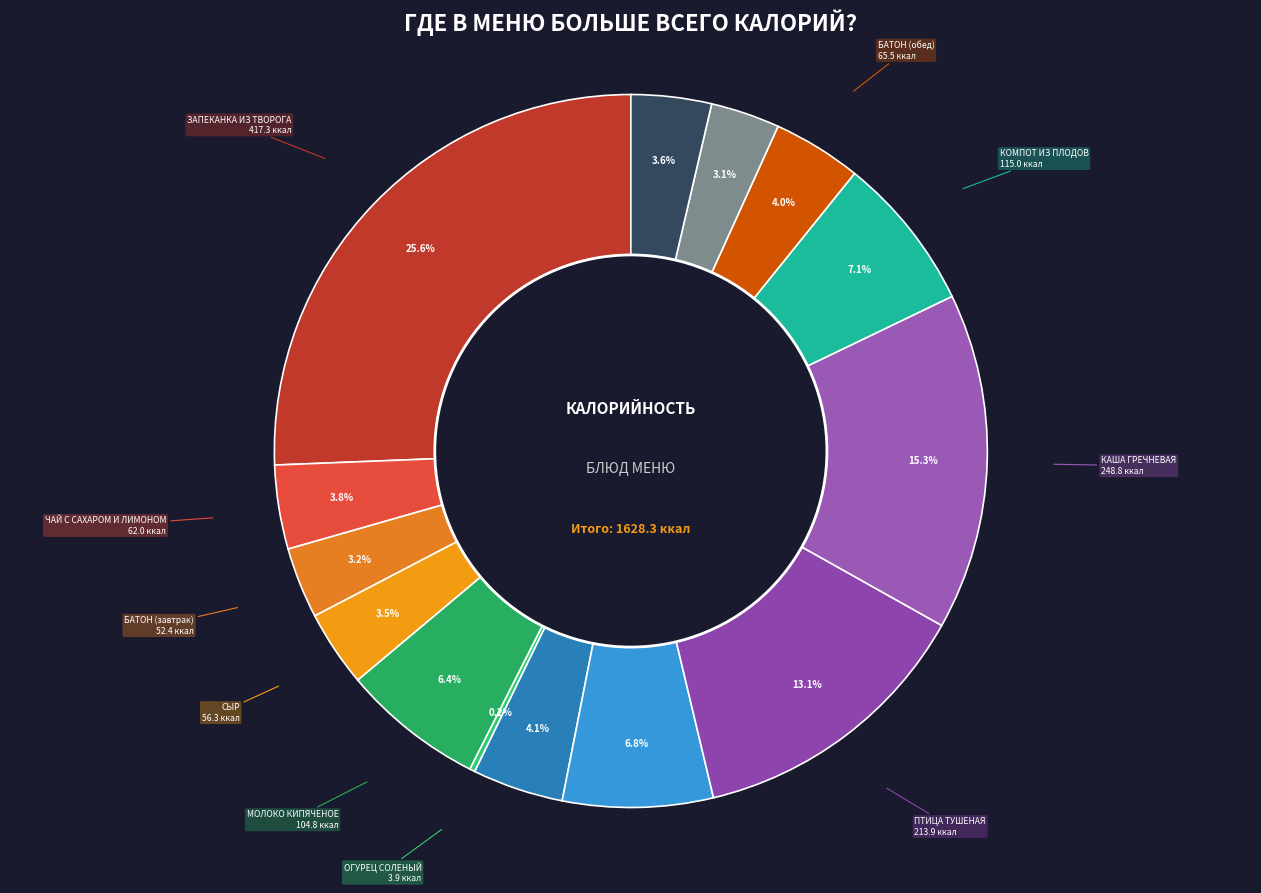

Count the number of slices in the pie.

14